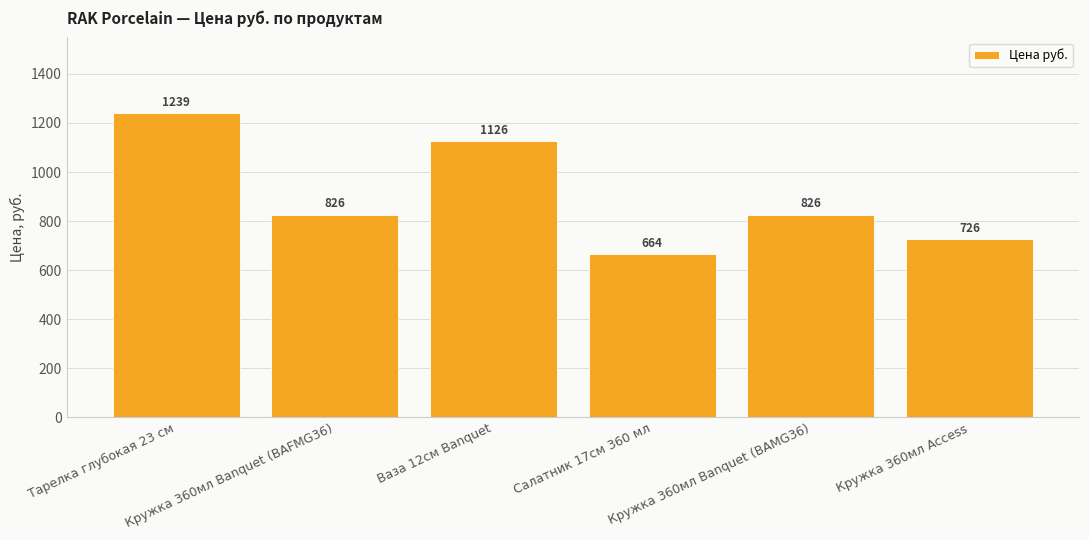

What is the average value?

901